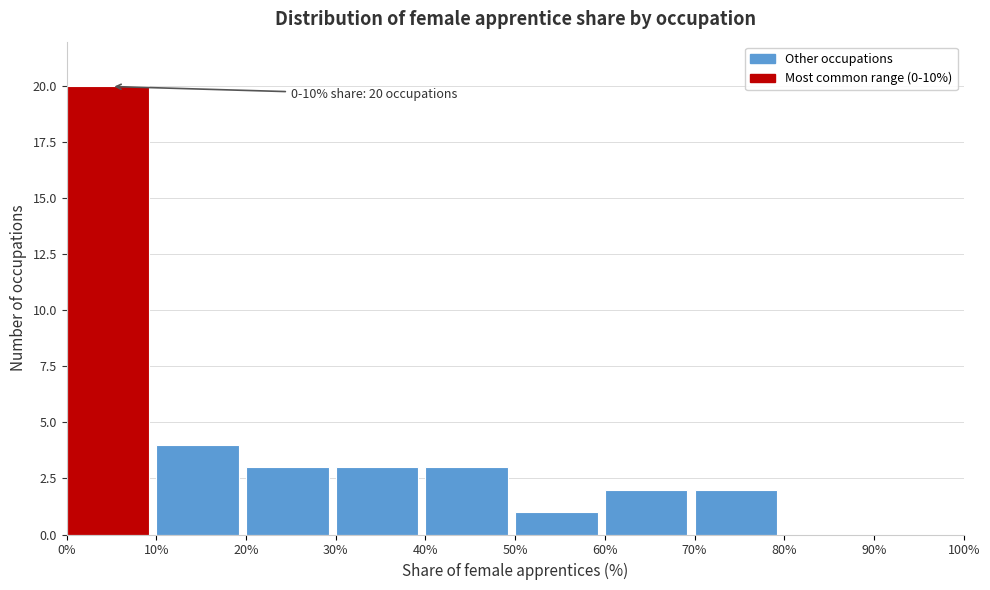

Which range on the x-axis has the tallest bar?

0% to 10%